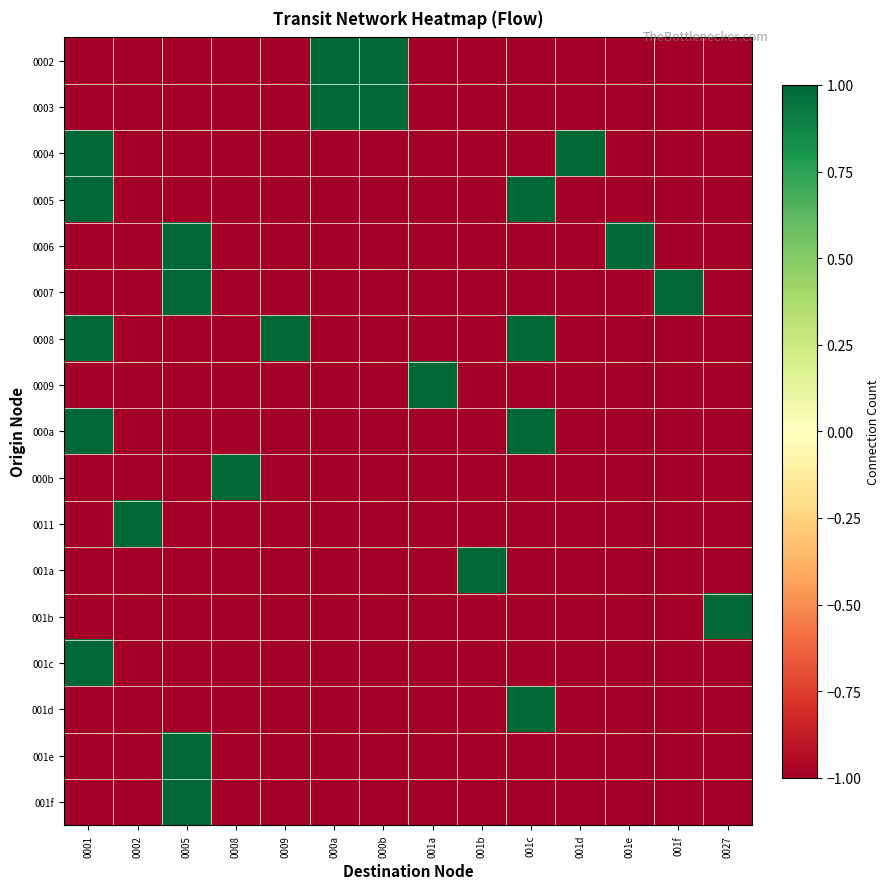

What is the maximum value shown in the chart?

1